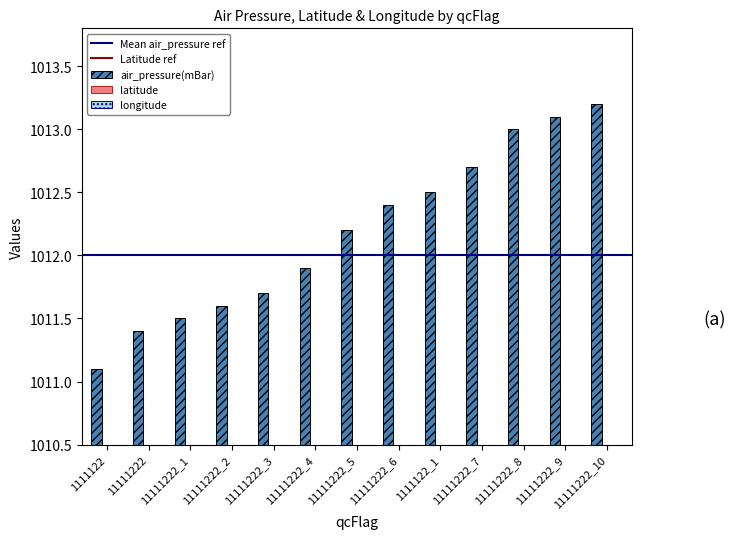

Reading left to right, transcribe all the data shown in this chart.

air_pressure(mBar): 1011.1	1011.4	1011.5	1011.6	1011.7	1011.9	1012.2	1012.4	1012.5	1012.7	1013.0	1013.1	1013.2
latitude: 27.8	27.8	27.8	27.8	27.8	27.8	27.8	27.8	27.8	27.8	27.8	27.8	27.8
longitude: -97.1	-97.1	-97.1	-97.1	-97.1	-97.1	-97.1	-97.1	-97.1	-97.1	-97.1	-97.1	-97.1